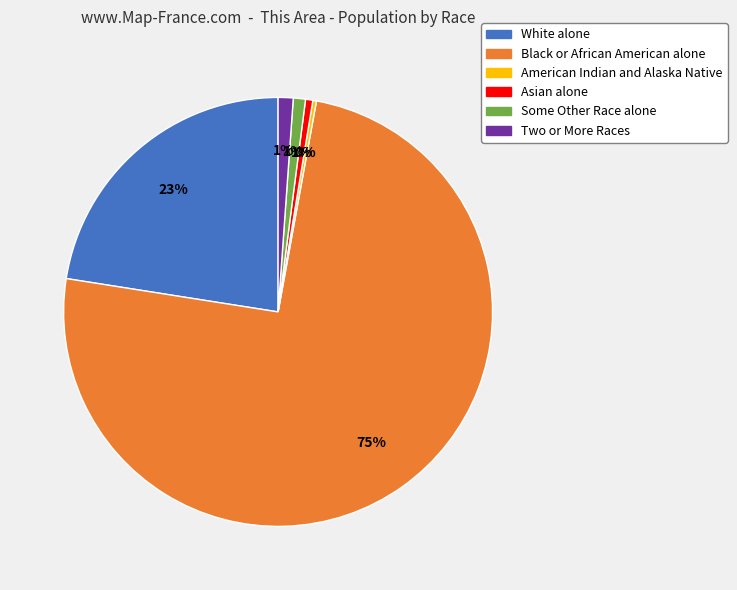

To the nearest percent, what percentage of the pie is Some Other Race alone?

1%